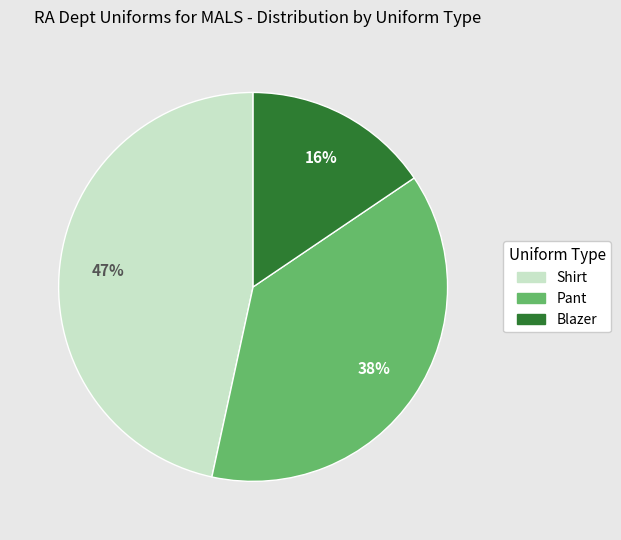

How many slices are in this pie chart?

3